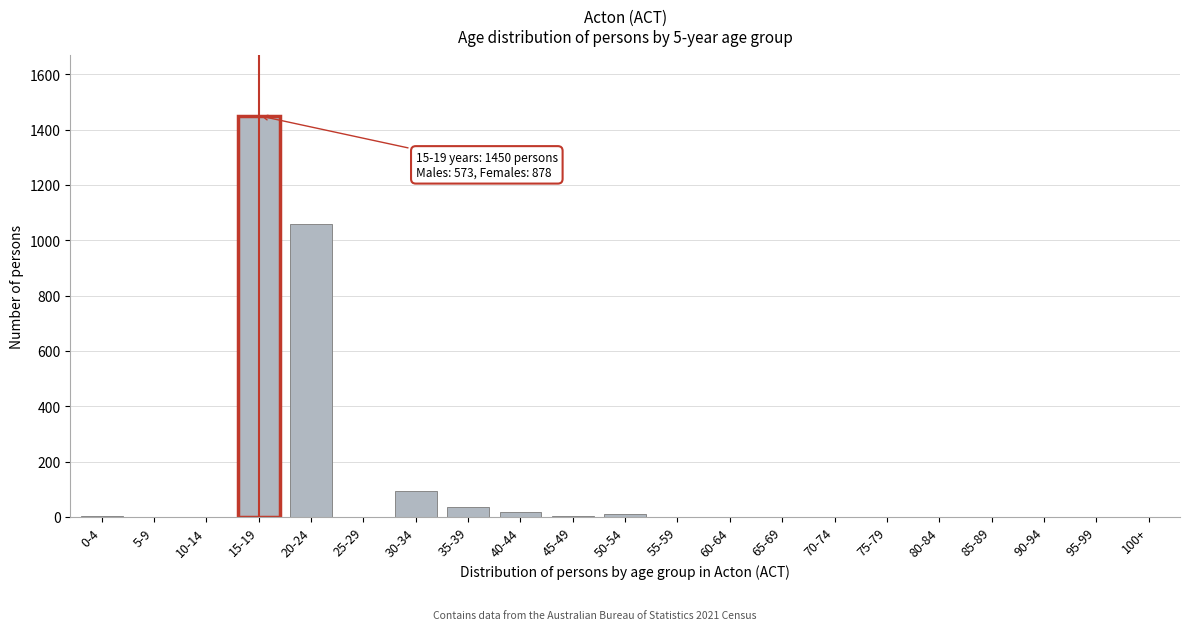

What is the greatest value displayed?

1450